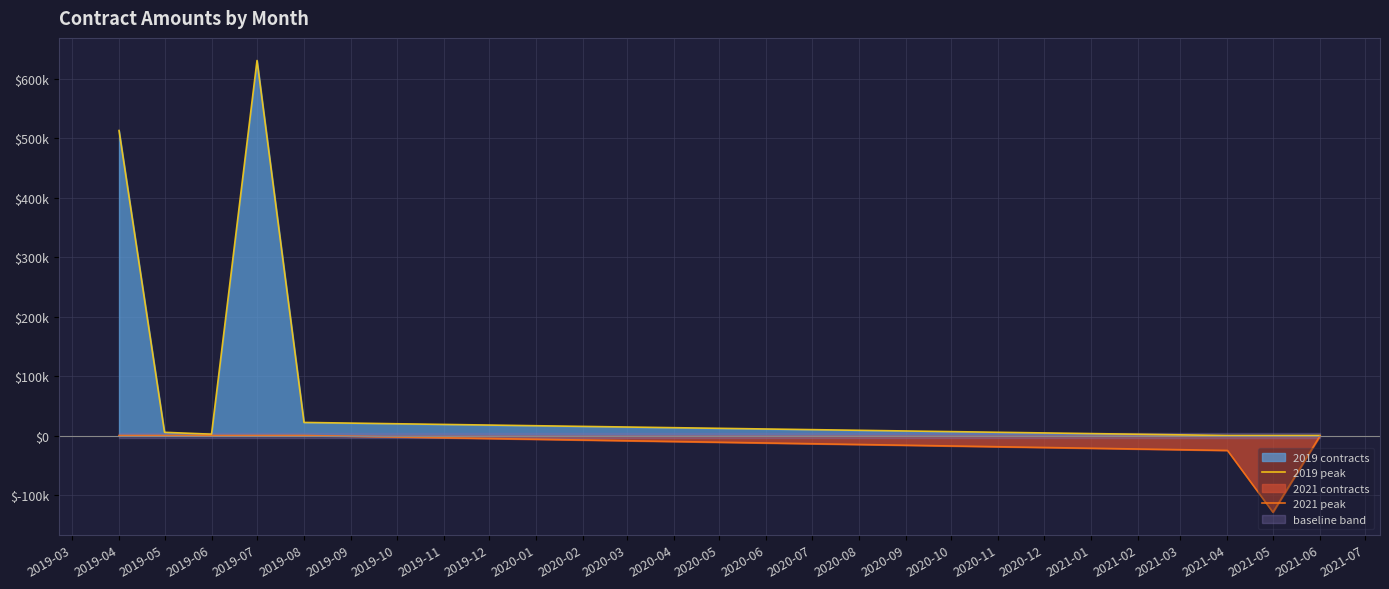

List the series in order of their peak value, lowest first.

2021 peak, 2019 peak